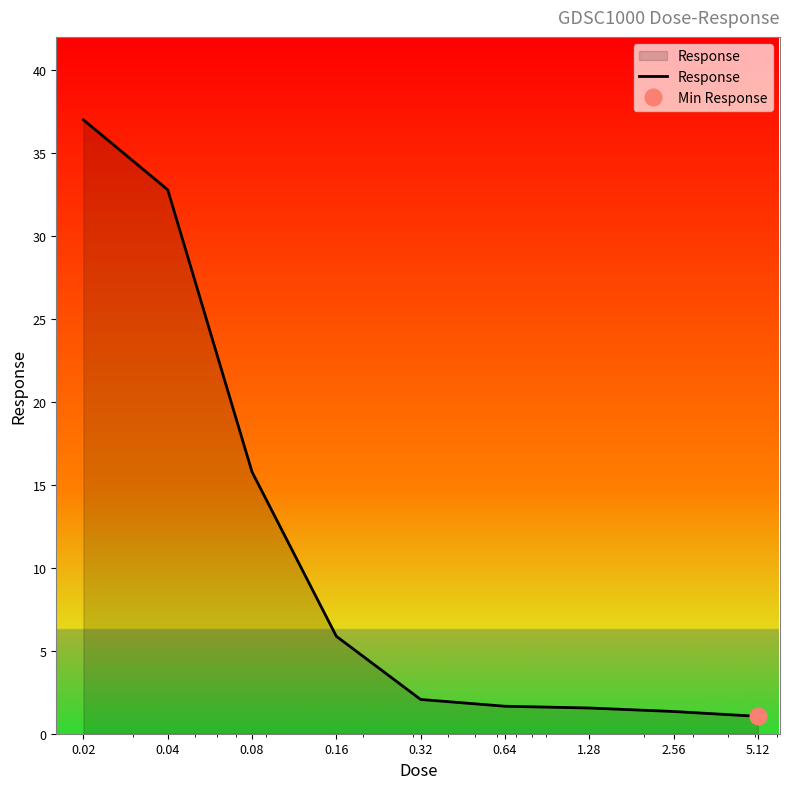

Rank the categories by value from highest to lowest.

0.02, 0.04, 0.08, 0.16, 0.32, 0.64, 1.28, 2.56, 5.12